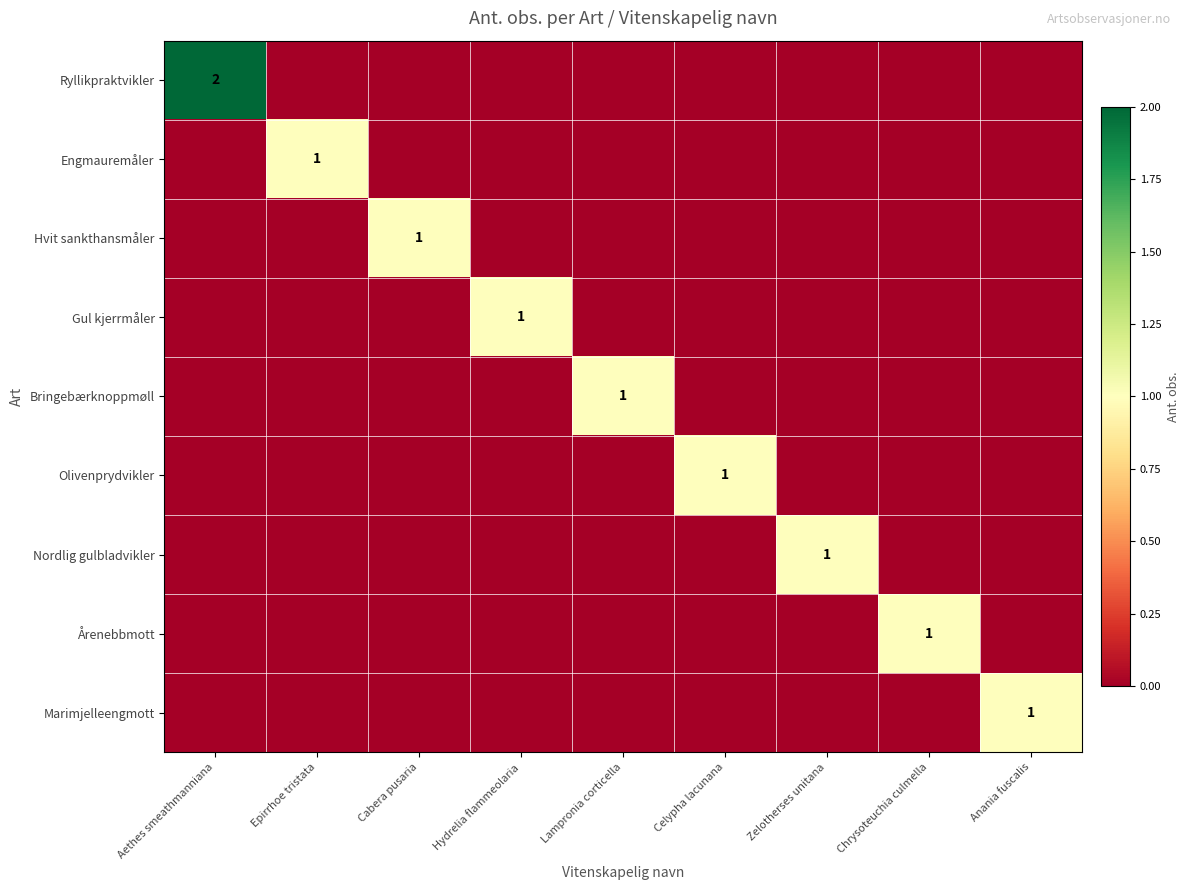

The value of Hvit sankthansmåler at Cabera pusaria is 2. True or false?

False